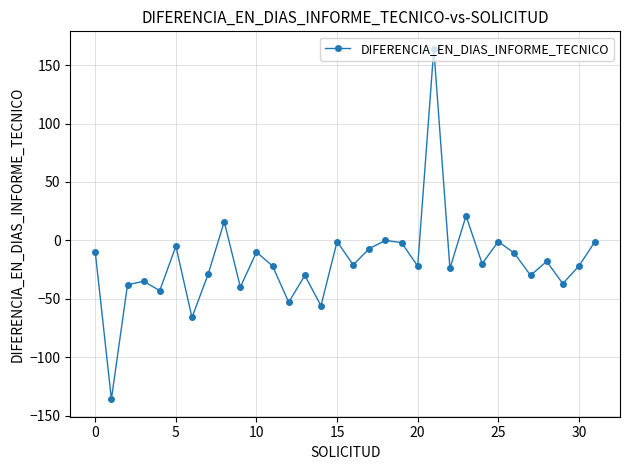

How many points are higher than both their immediate neighbors (excluding endpoints)?

11